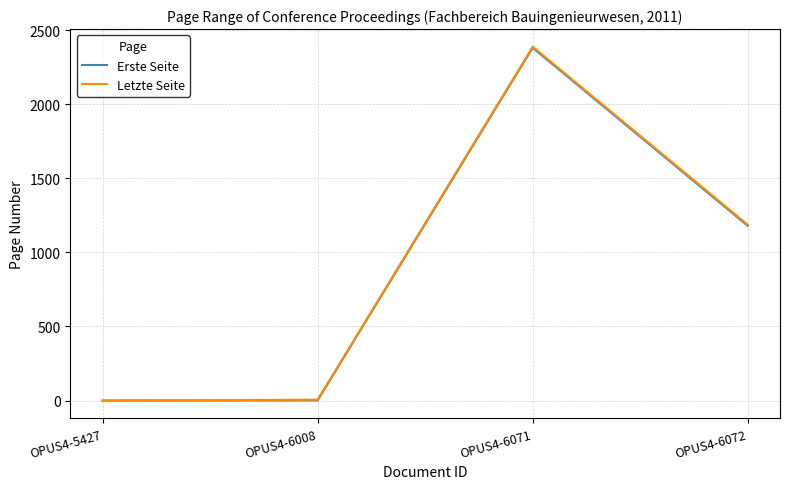

Which series has the largest range (max minus min)?

Letzte Seite